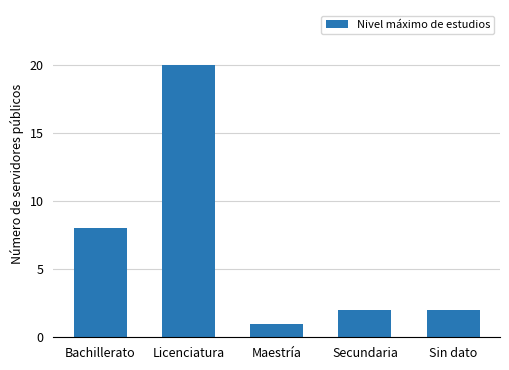

What is the difference between the values at Bachillerato and Maestría?

7